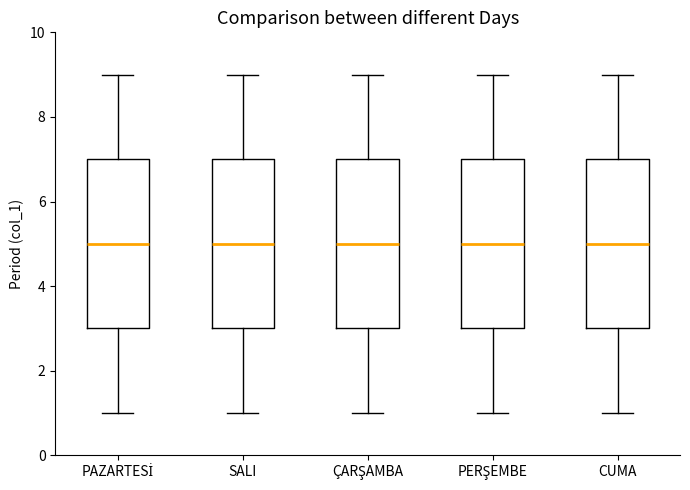

Reading left to right, transcribe this box plot: for each box, give where its median line is, the range the box spans, and where its two whiskers end, as read against the y-axis. The values are not printed on the chart, so give them approximately, as read against the axis.

PAZARTESİ: median 5, box 3 to 7, whiskers 1 to 9
SALI: median 5, box 3 to 7, whiskers 1 to 9
ÇARŞAMBA: median 5, box 3 to 7, whiskers 1 to 9
PERŞEMBE: median 5, box 3 to 7, whiskers 1 to 9
CUMA: median 5, box 3 to 7, whiskers 1 to 9